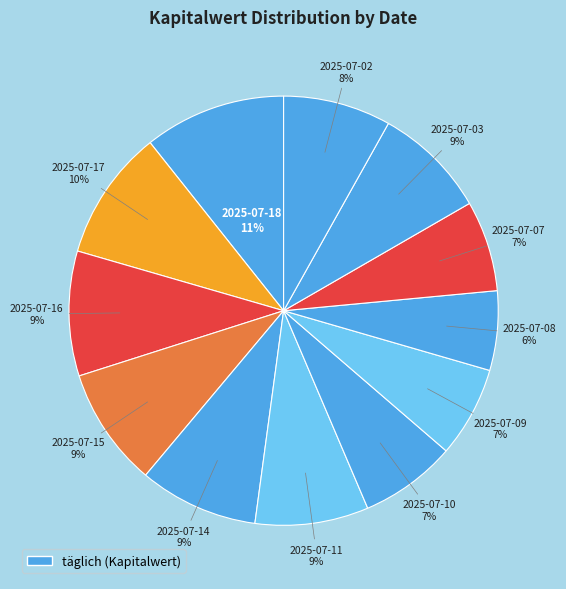

How many segments does this pie chart have?

12